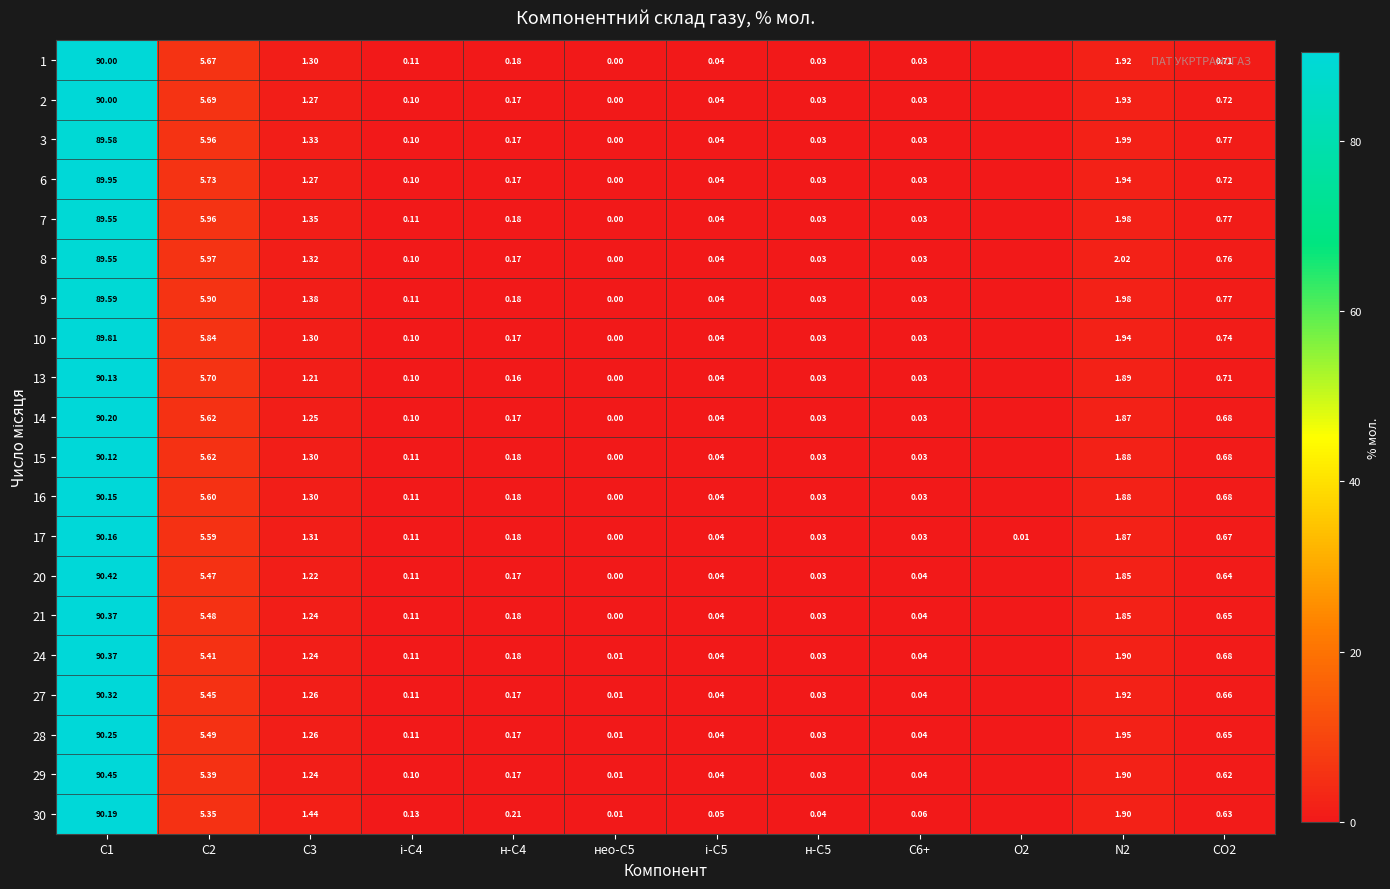

What is the total value across all series at і-С4?

2.1